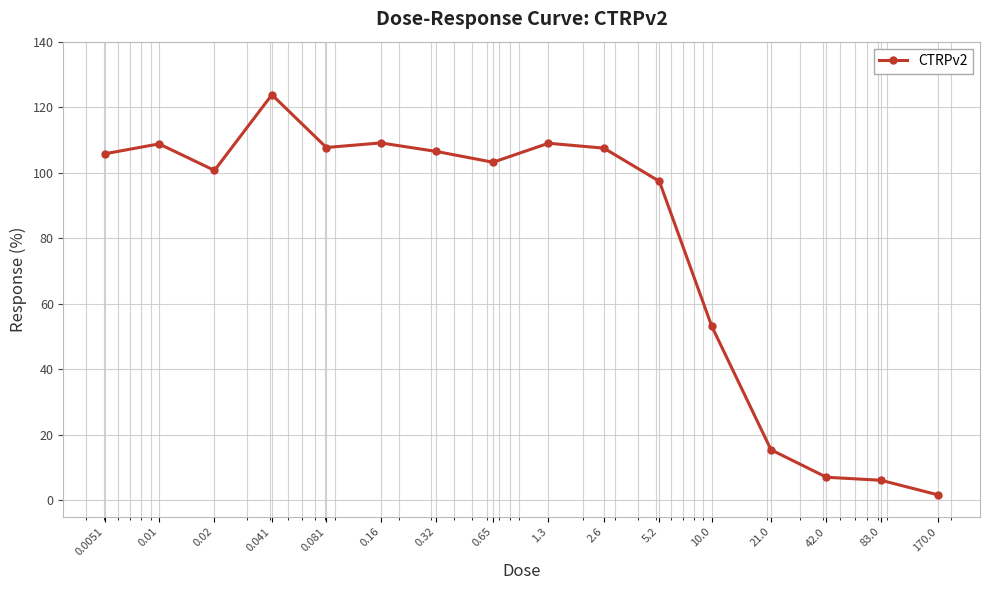

What is the difference between the maximum and minimum values?

122.1